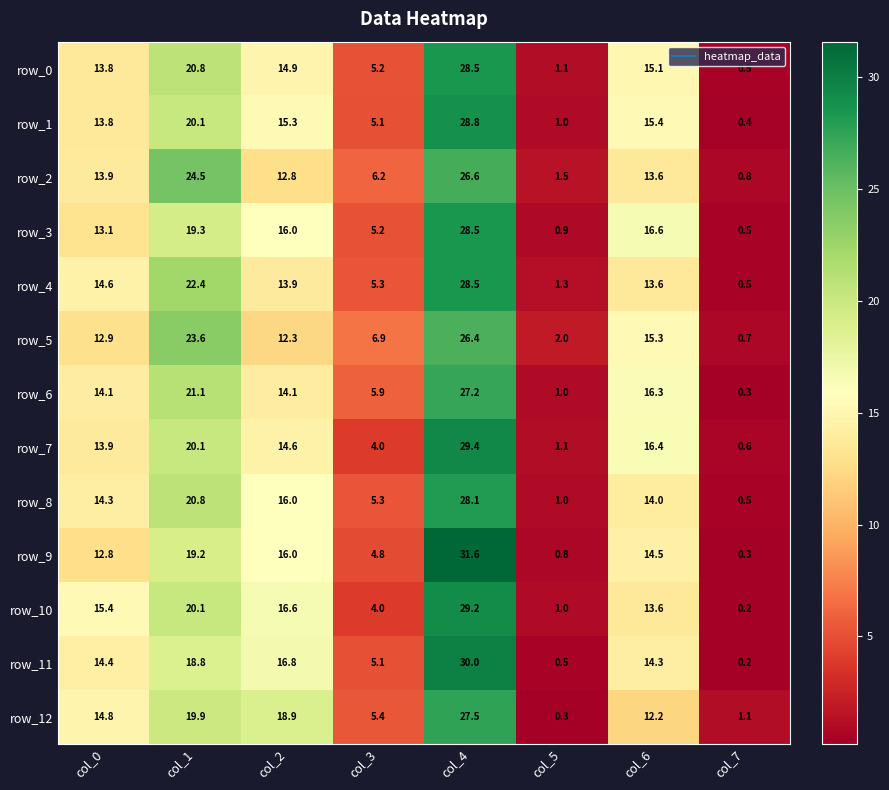

Reading left to right, list all the values displayed in this chart.

row_0: col_0=13.8	col_1=20.8	col_2=14.9	col_3=5.2	col_4=28.5	col_5=1.1	col_6=15.1	col_7=0.5
row_1: col_0=13.8	col_1=20.1	col_2=15.3	col_3=5.1	col_4=28.8	col_5=1.0	col_6=15.4	col_7=0.4
row_2: col_0=13.9	col_1=24.5	col_2=12.8	col_3=6.2	col_4=26.6	col_5=1.5	col_6=13.6	col_7=0.8
row_3: col_0=13.1	col_1=19.3	col_2=16.0	col_3=5.2	col_4=28.5	col_5=0.9	col_6=16.6	col_7=0.5
row_4: col_0=14.6	col_1=22.4	col_2=13.9	col_3=5.3	col_4=28.5	col_5=1.3	col_6=13.6	col_7=0.5
row_5: col_0=12.9	col_1=23.6	col_2=12.3	col_3=6.9	col_4=26.4	col_5=2.0	col_6=15.3	col_7=0.7
row_6: col_0=14.1	col_1=21.1	col_2=14.1	col_3=5.9	col_4=27.2	col_5=1.0	col_6=16.3	col_7=0.3
row_7: col_0=13.9	col_1=20.1	col_2=14.6	col_3=4.0	col_4=29.4	col_5=1.1	col_6=16.4	col_7=0.6
row_8: col_0=14.3	col_1=20.8	col_2=16.0	col_3=5.3	col_4=28.1	col_5=1.0	col_6=14.0	col_7=0.5
row_9: col_0=12.8	col_1=19.2	col_2=16.0	col_3=4.8	col_4=31.6	col_5=0.8	col_6=14.5	col_7=0.3
row_10: col_0=15.4	col_1=20.1	col_2=16.6	col_3=4.0	col_4=29.2	col_5=1.0	col_6=13.6	col_7=0.2
row_11: col_0=14.4	col_1=18.8	col_2=16.8	col_3=5.1	col_4=30.0	col_5=0.5	col_6=14.3	col_7=0.2
row_12: col_0=14.8	col_1=19.9	col_2=18.9	col_3=5.4	col_4=27.5	col_5=0.3	col_6=12.2	col_7=1.1